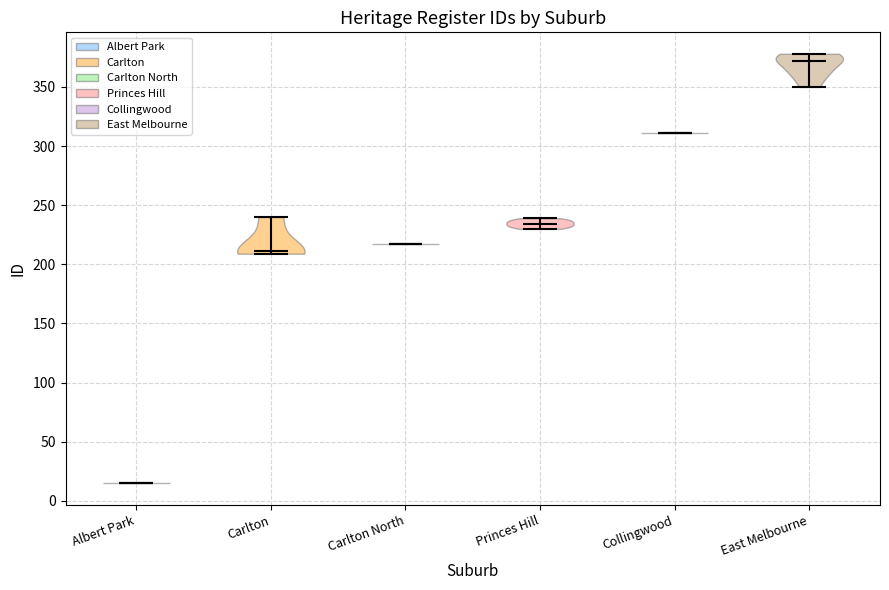

Reading left to right, read every violin against the y-axis: where its median line is, and the lowest and highest points it reaches. The values are not printed on the chart, so give them approximately, as read against the axis.

Albert Park: median line 15, lowest point 15, highest point 15
Carlton: median line 210, lowest point 210, highest point 240
Carlton North: median line 215, lowest point 215, highest point 215
Princes Hill: median line 235, lowest point 230, highest point 240
Collingwood: median line 310, lowest point 310, highest point 310
East Melbourne: median line 370, lowest point 350, highest point 380